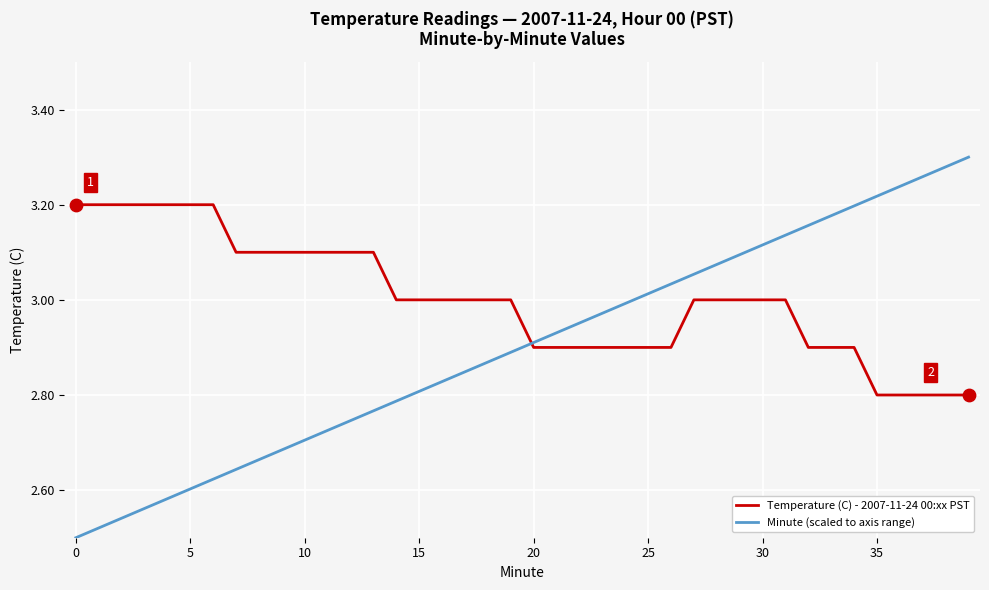

Which series has the largest range (max minus min)?

Minute (scaled to axis range)